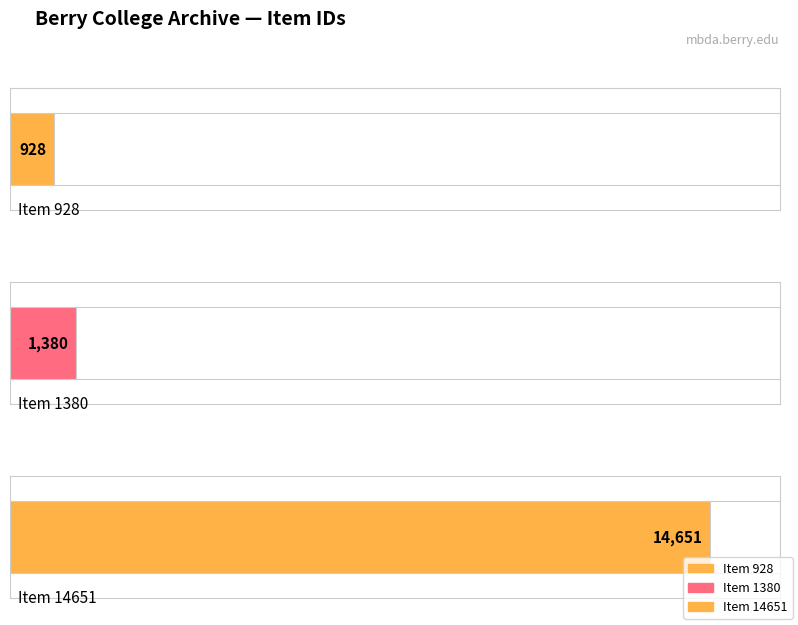

At which label is the value closest to 7789?

Item 1380